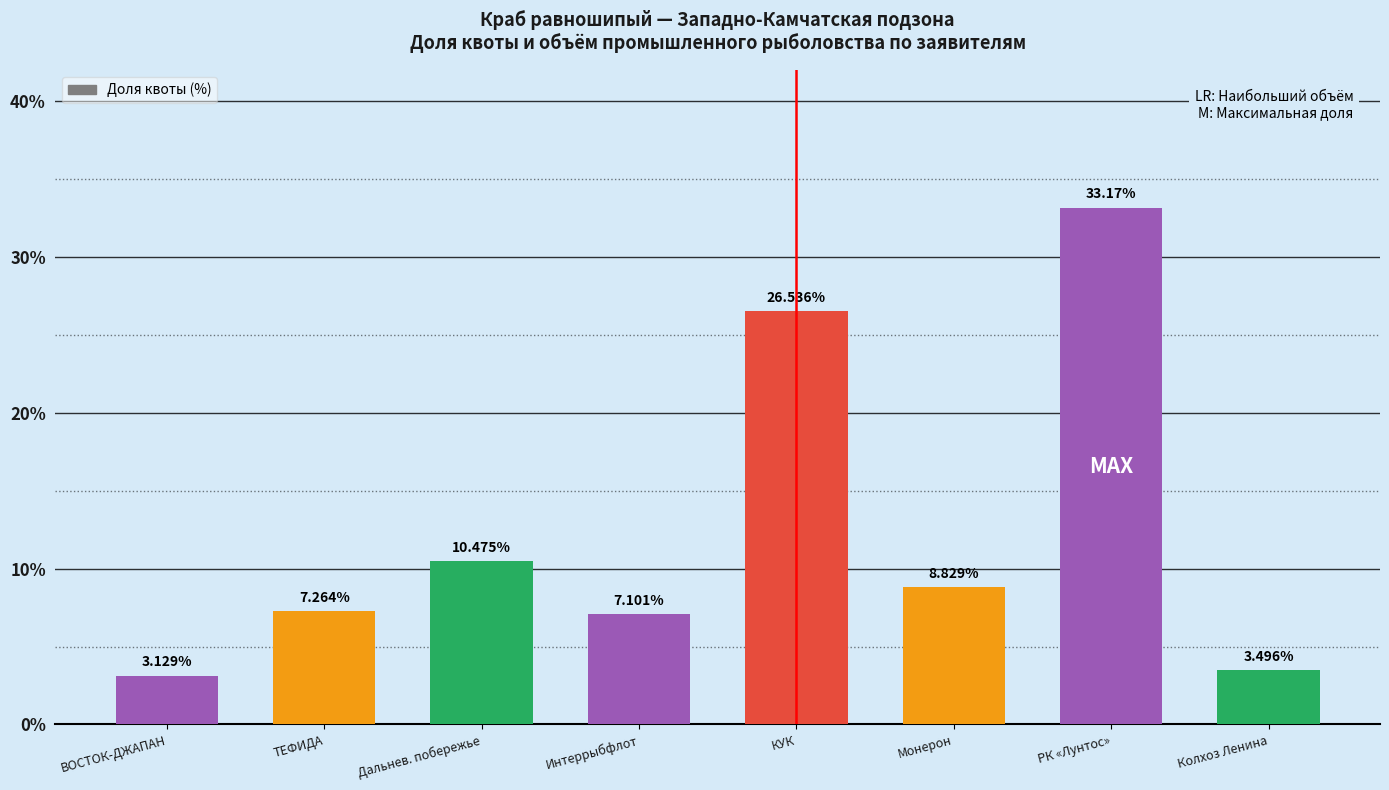

Approximately how many times larger is the value at Интеррыбфлот compared to РК «Лунтос»?

0.2